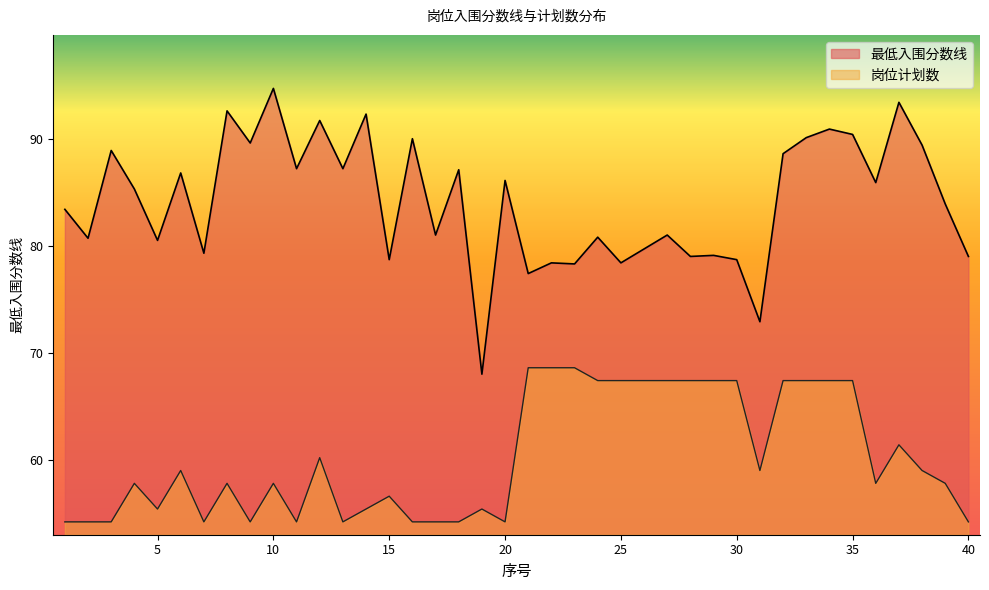

What is the approximate value of 最低入围分数线 at 17?

81.0